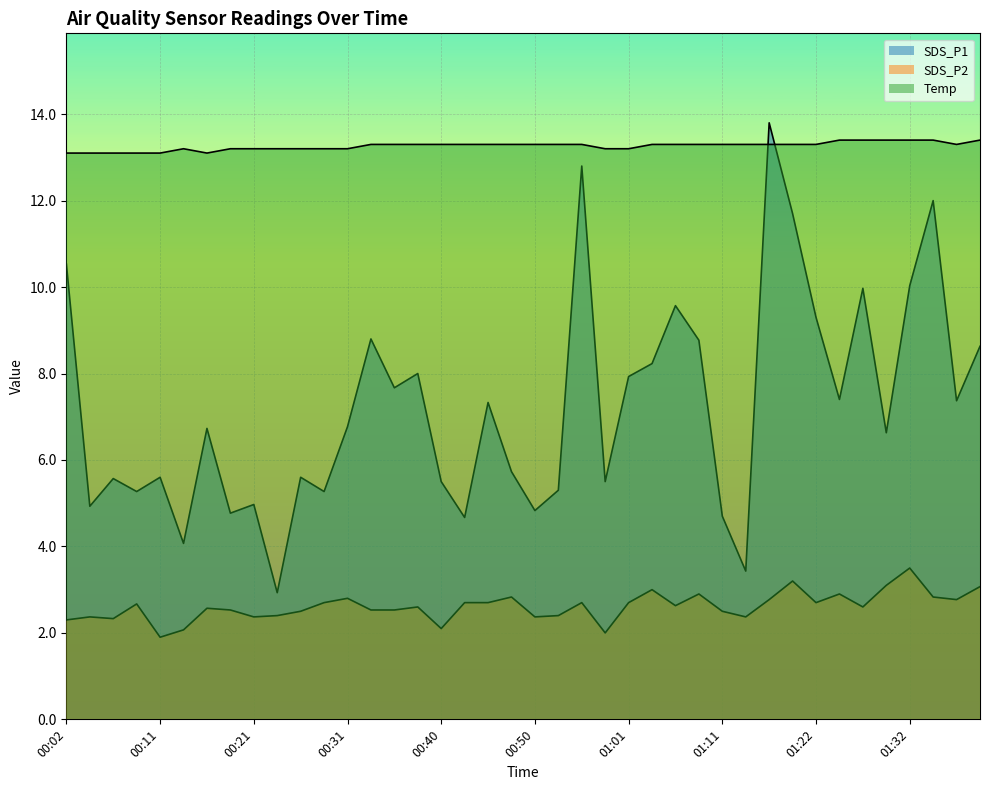

True or false: SDS_P2 and SDS_P1 intersect in this chart.

False